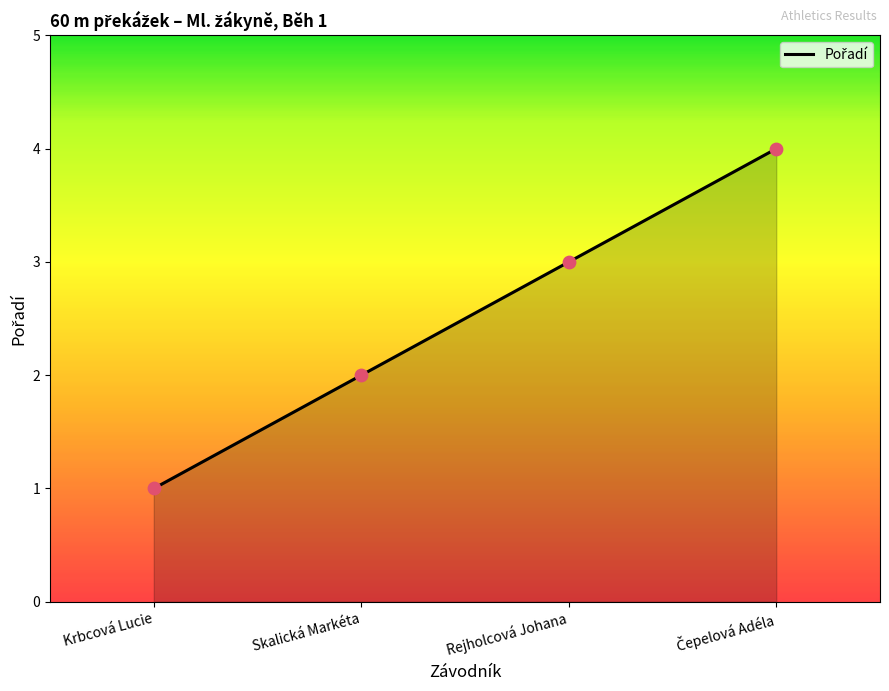

Which has a higher value, Skalická Markéta or Krbcová Lucie?

Skalická Markéta